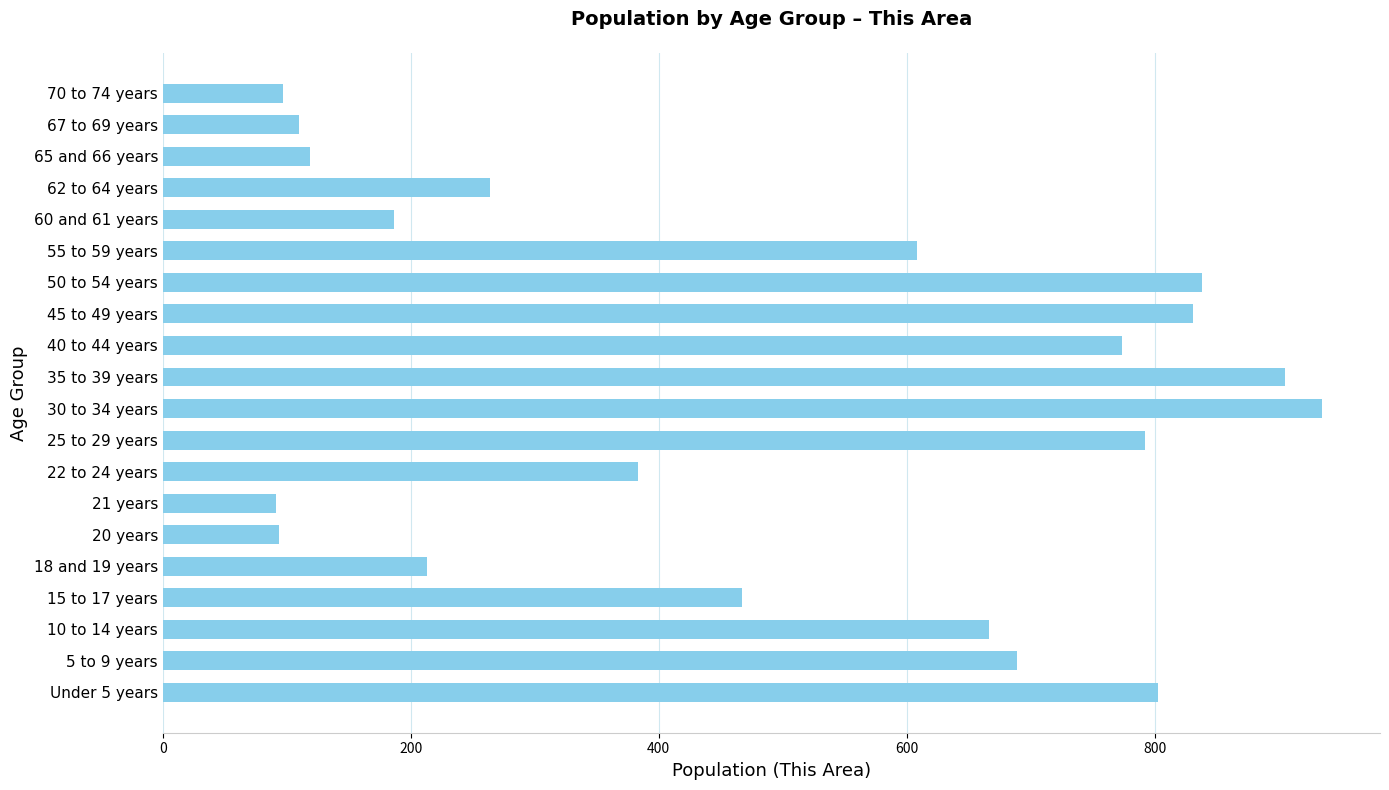

What is the difference between the maximum and minimum values?

844